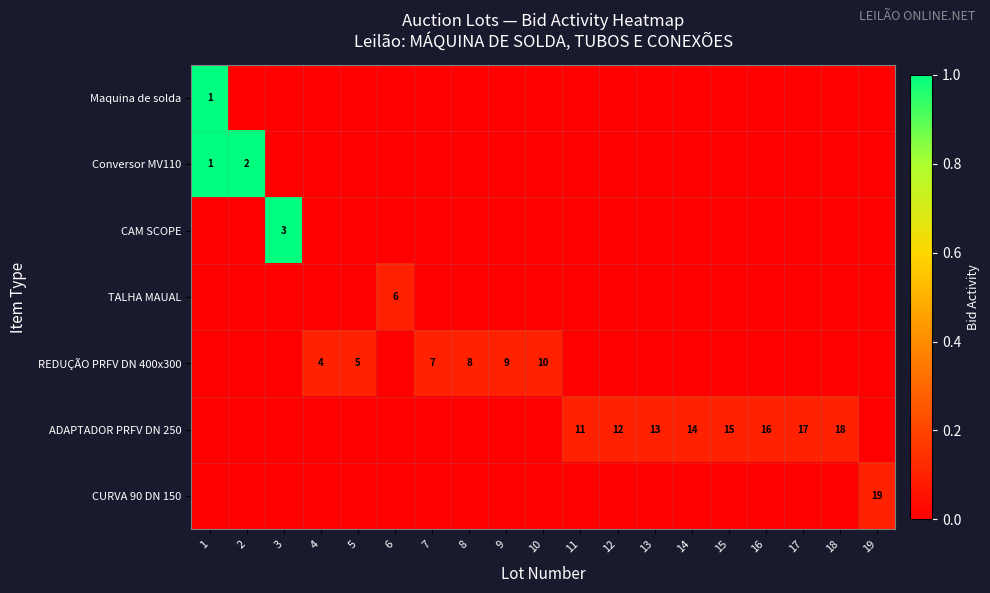

How many data points in Maquina de solda are above 0?

1